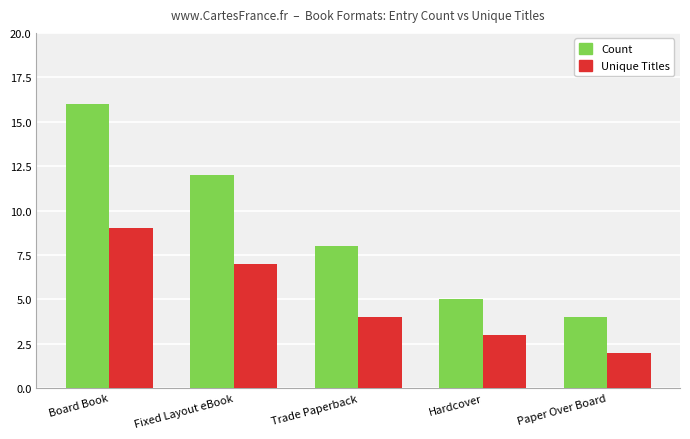

How many data points in Count are less than 8?

2